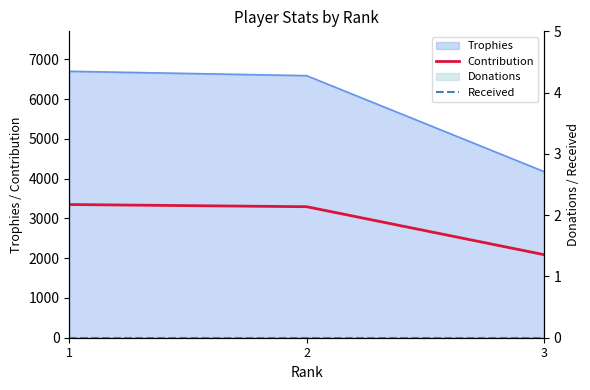

Which has a higher value, 1 or 2?

1